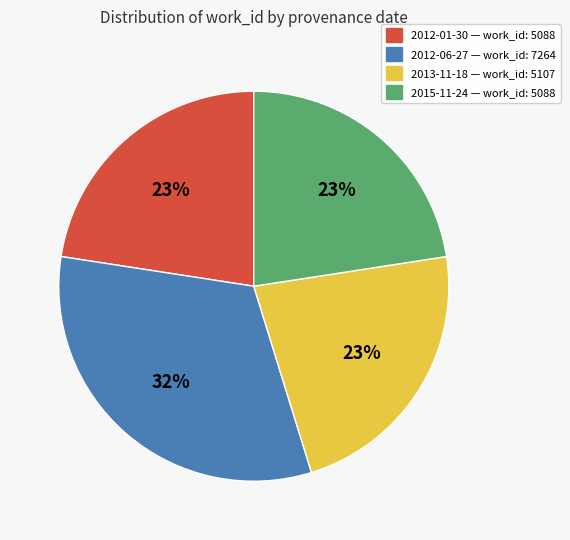

To the nearest percent, what is the average slice percentage?

25%